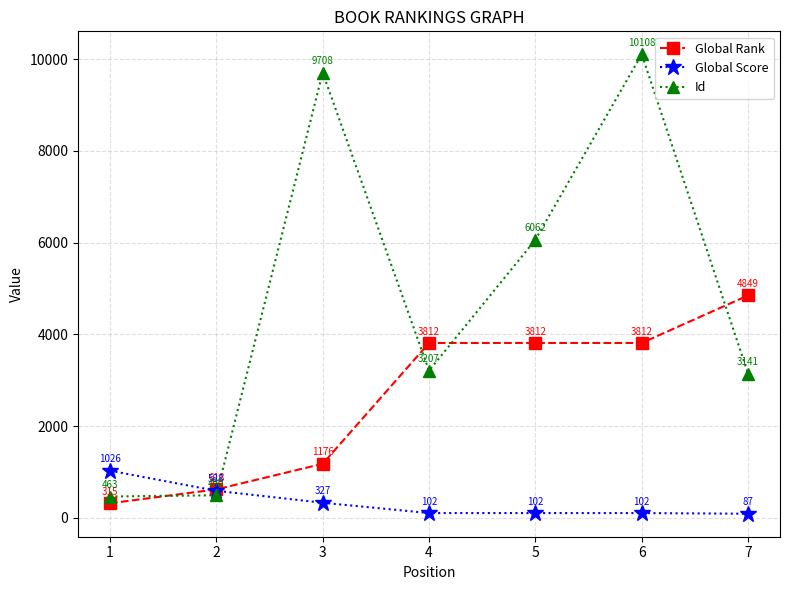

Reading left to right, extract all data points from this chart.

Global Rank: 315	618	1176	3812	3812	3812	4849
Global Score: 1026	588	327	102	102	102	87
Id: 463	490	9708	3207	6062	10108	3141